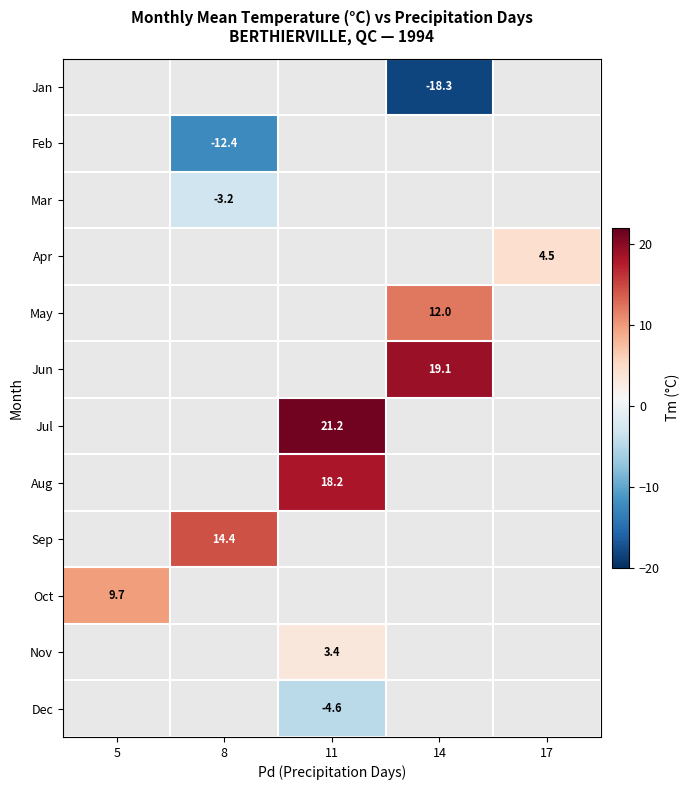

Is it true that Sep equals 14.4 at 8?

True